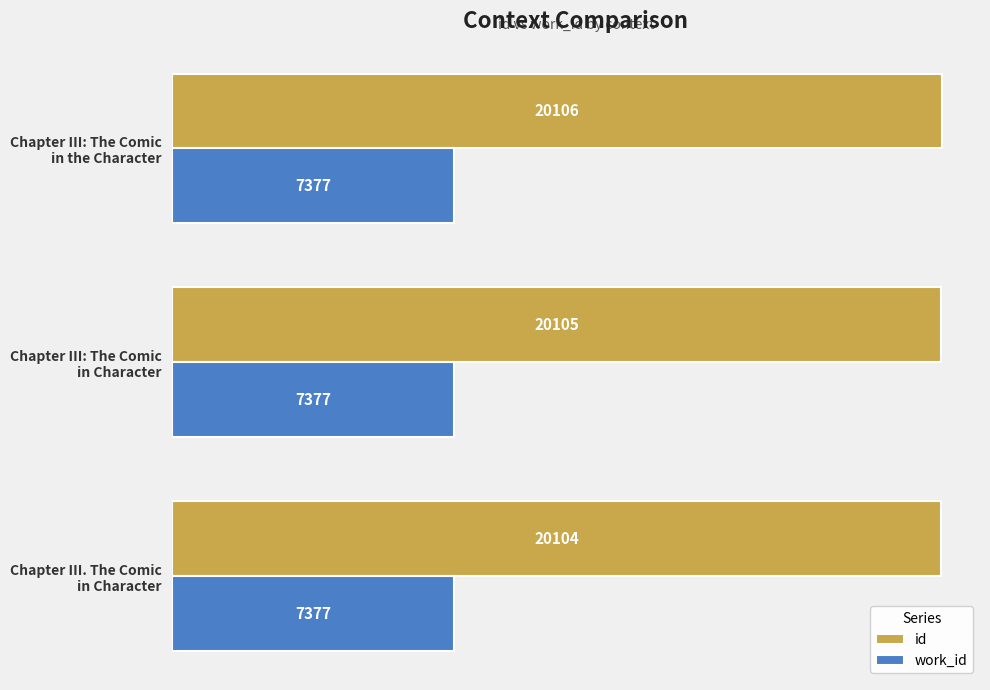

How many data points does each series have?

3